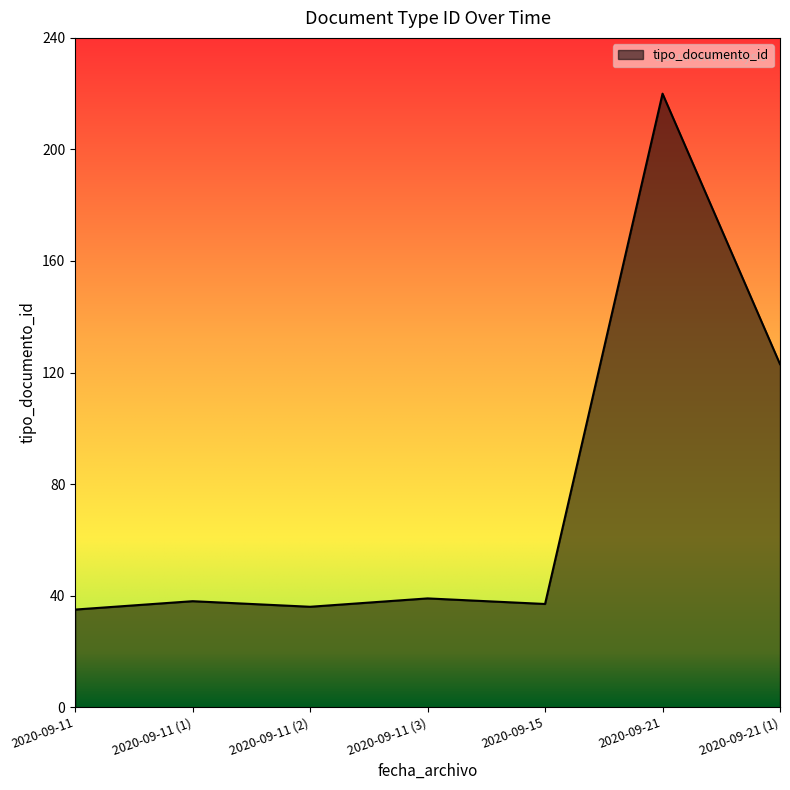

The value at 2020-09-15 is 13. True or false?

False